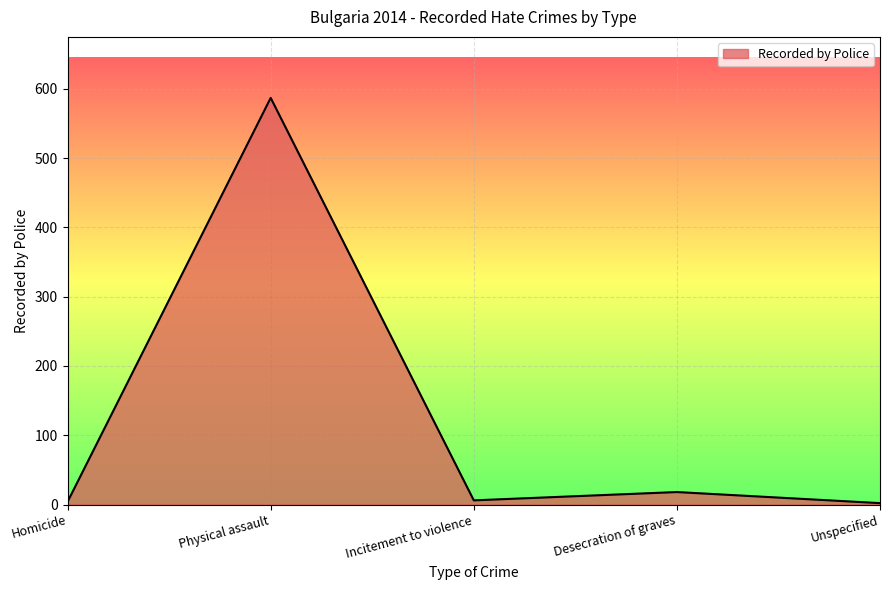

At which category does the data reach its first local peak?

Physical assault